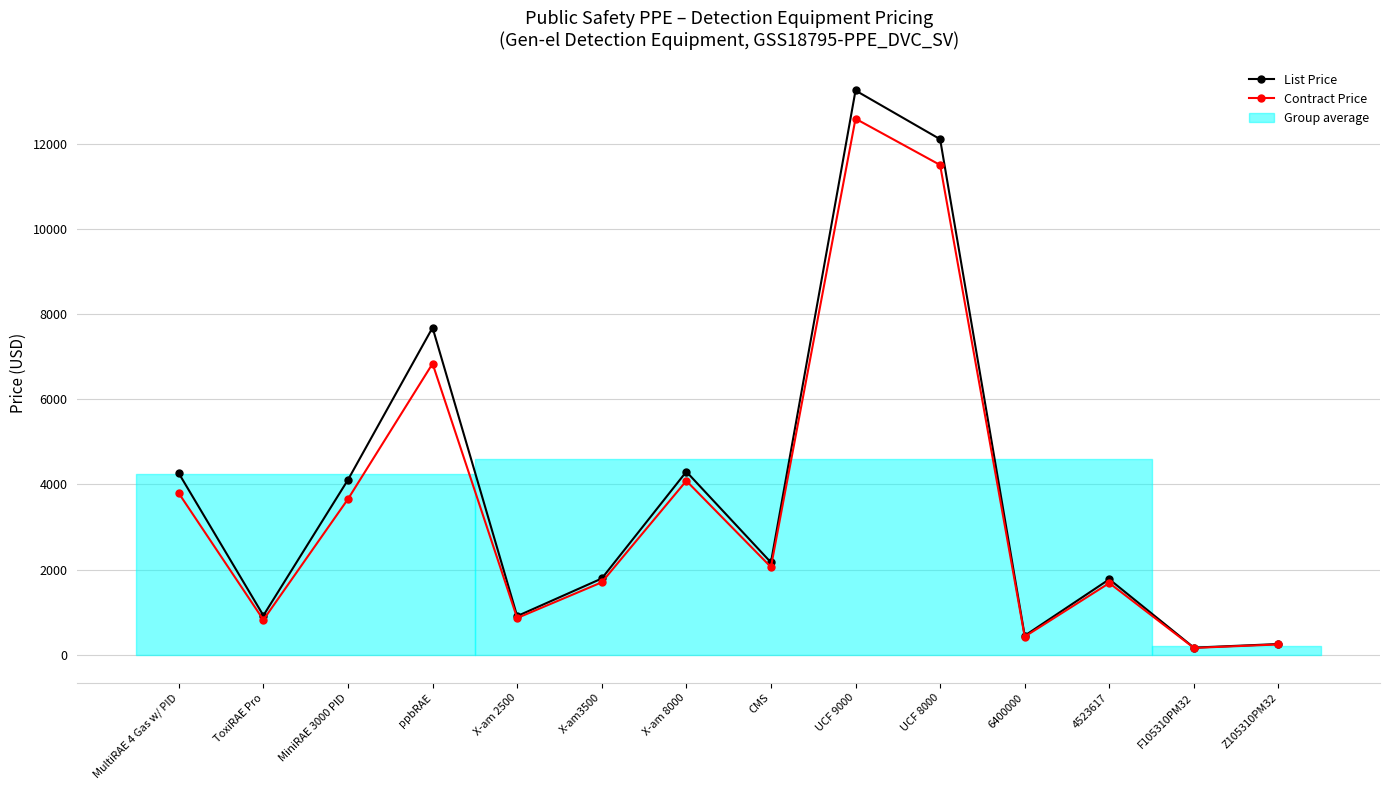

Which has a higher value, X-am 8000 or UCF 9000?

UCF 9000